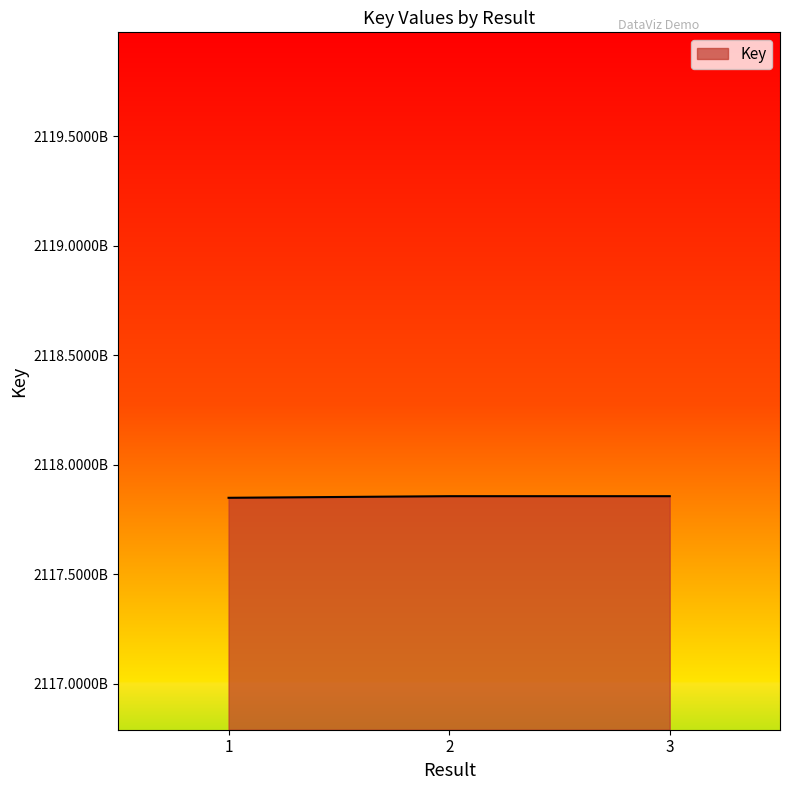

Does the chart have visible grid lines?

No